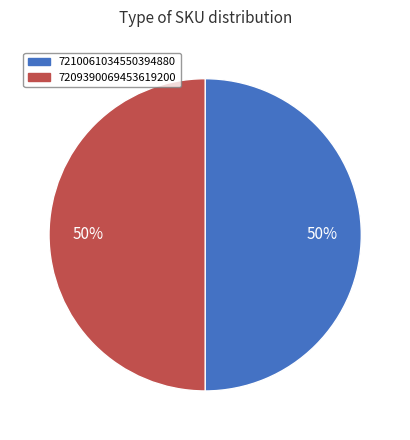

What is the ratio of the value at 7209390069453619200 to the value at 7210061034550394880?

1.0